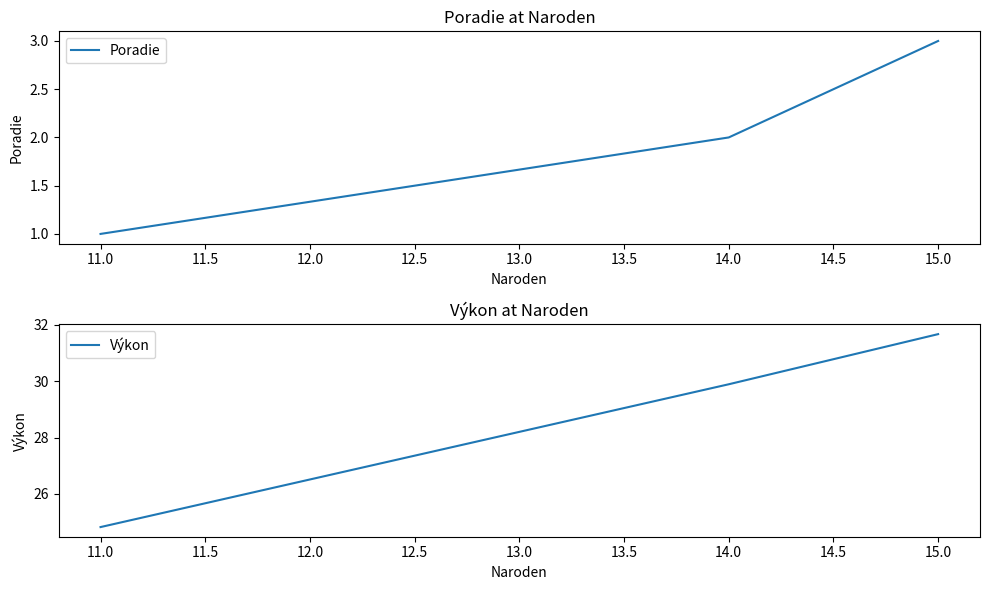

True or false: Poradie has a value of 3 at 15.0.

True